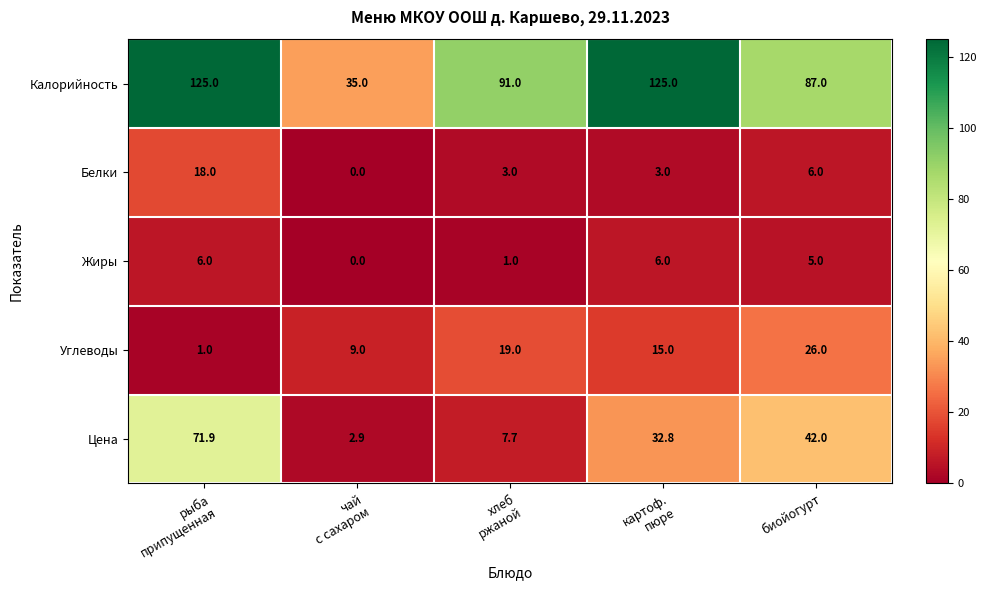

How many Белки values are between 3 and 6?

3